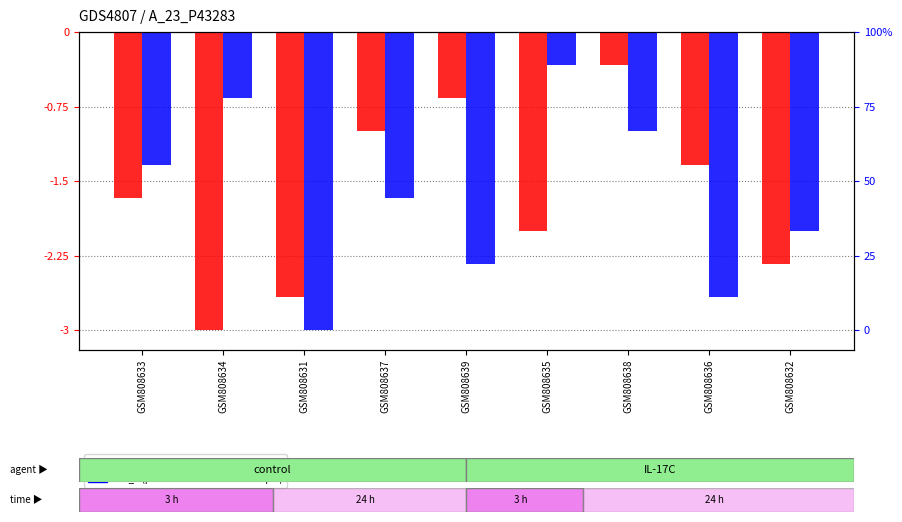

What is the difference between the second highest and minimum values in the col_6 (percentile rank) series?

2.3